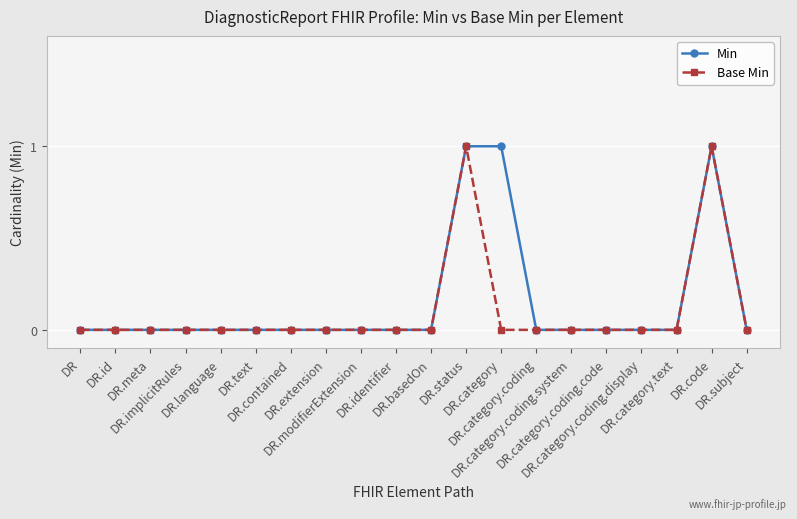

True or false: Min and Base Min intersect in this chart.

False